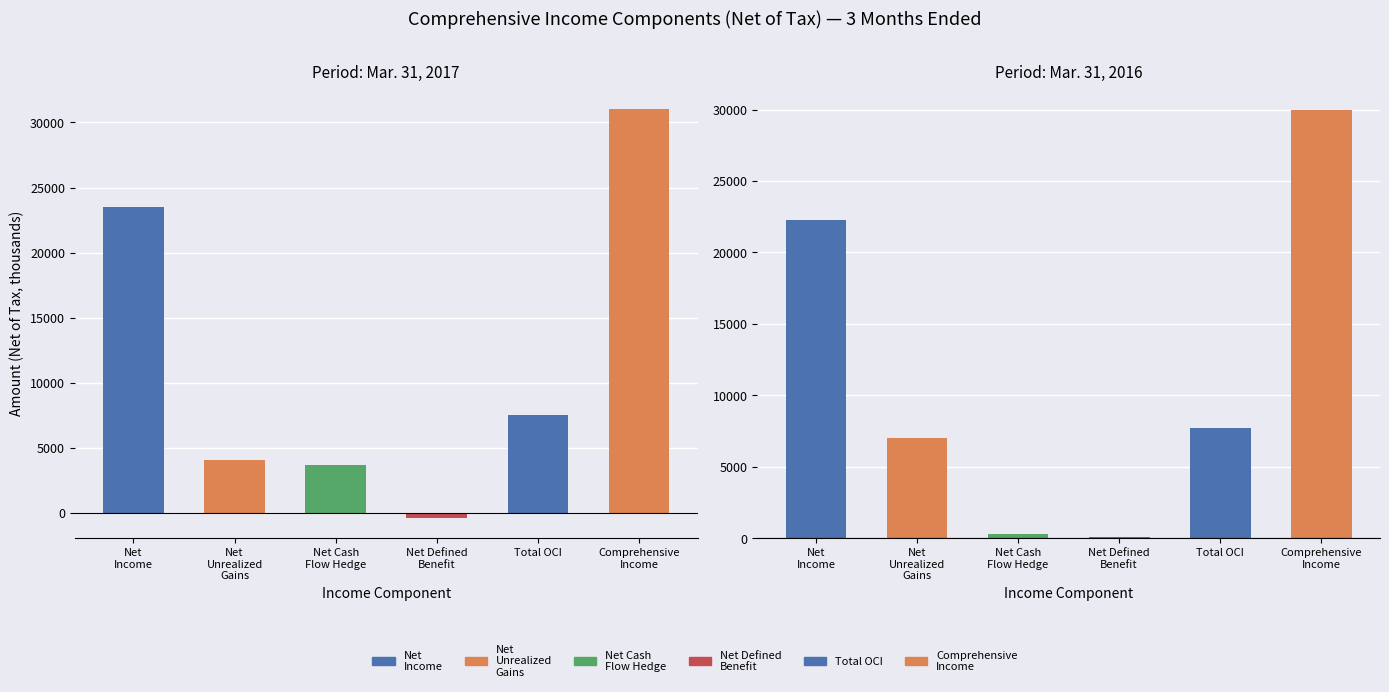

Reading left to right, what are all the values shown in this chart?

Mar. 31, 2017: 0=23524	1=4045	2=3652	3=-367	4=7524	5=31048
Mar. 31, 2016: 0=22295	1=7004	2=305	3=102	4=7694	5=29989